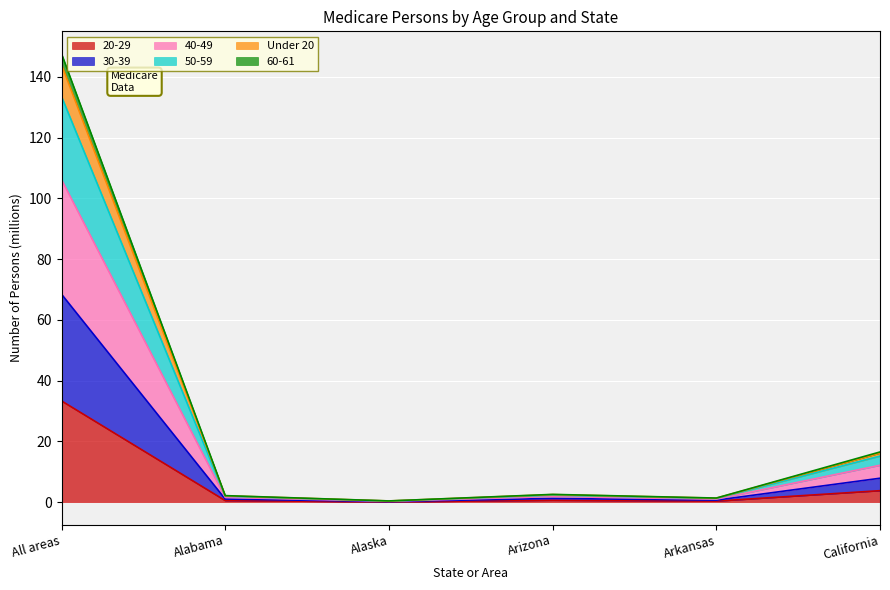

True or false: 50-59 and 20-29 cross at least once.

False